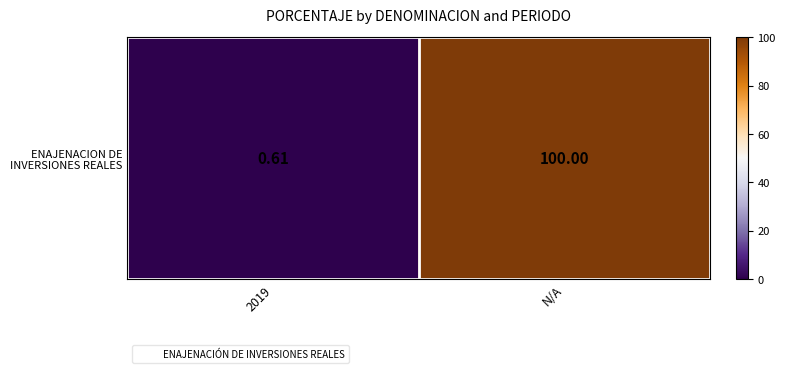

Count the number of data series in this chart.

1